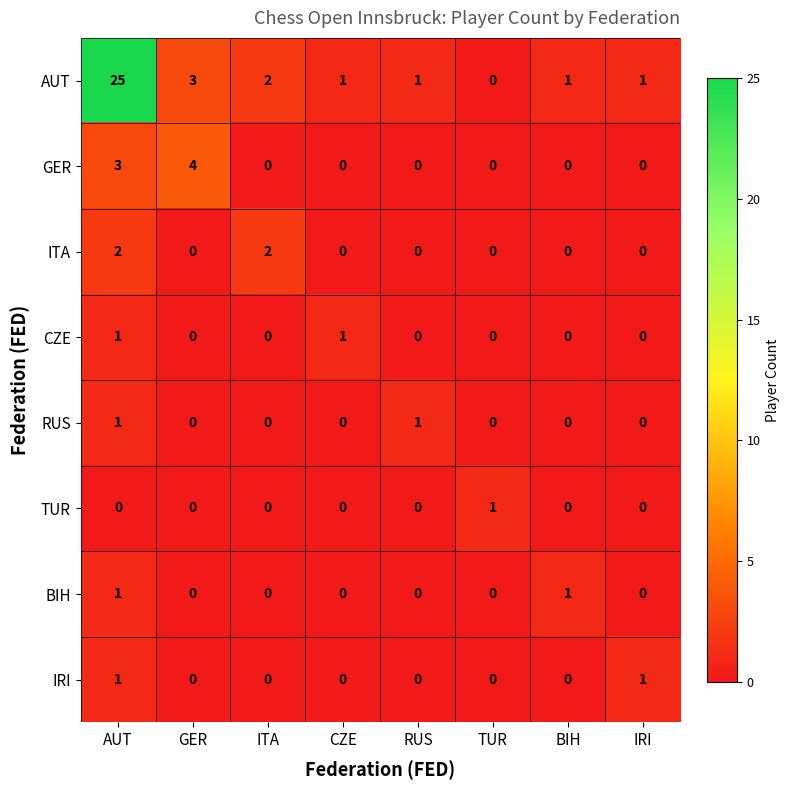

The value of AUT at IRI is 1. True or false?

True